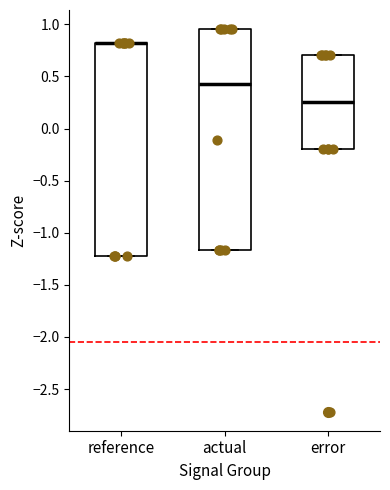

Reading left to right, read every box against the y-axis: the position of its median line, the range the box covers, and the ends of its whiskers. The values are not printed on the chart, so give them approximately, as read against the axis.

reference: median 0.80 (drawn on the box's upper edge), box -1.20 to 0.80, whiskers -1.20 to 0.80
actual: median 0.40, box -1.15 to 0.95, whiskers -1.15 to 0.95
error: median 0.25, box -0.20 to 0.70, whiskers -0.20 to 0.70